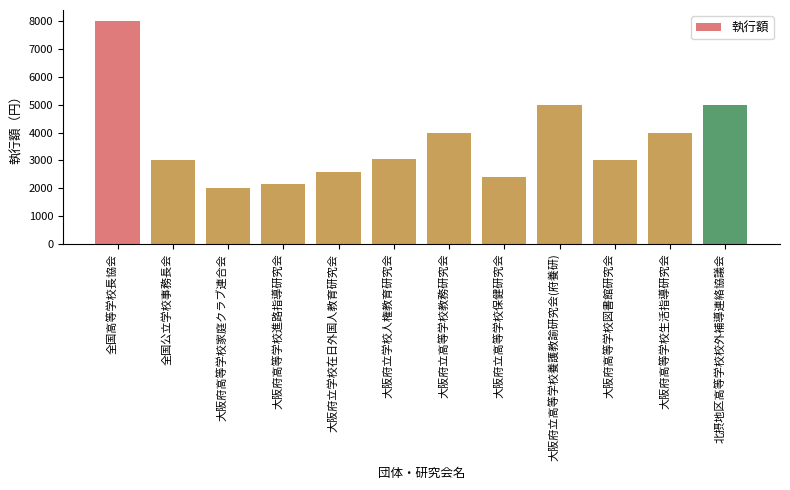

What is the value of the 8th bar from the left?

2400